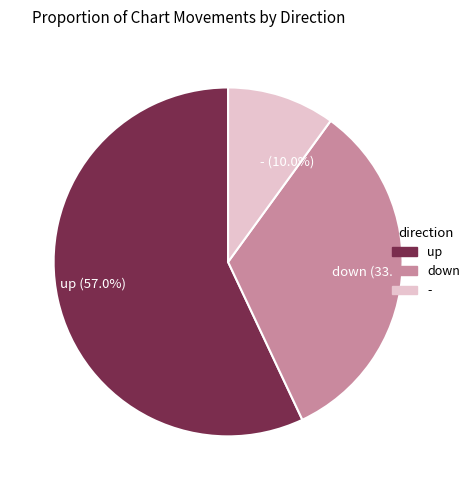

Combined, what portion of the pie is up and down?

90.0%